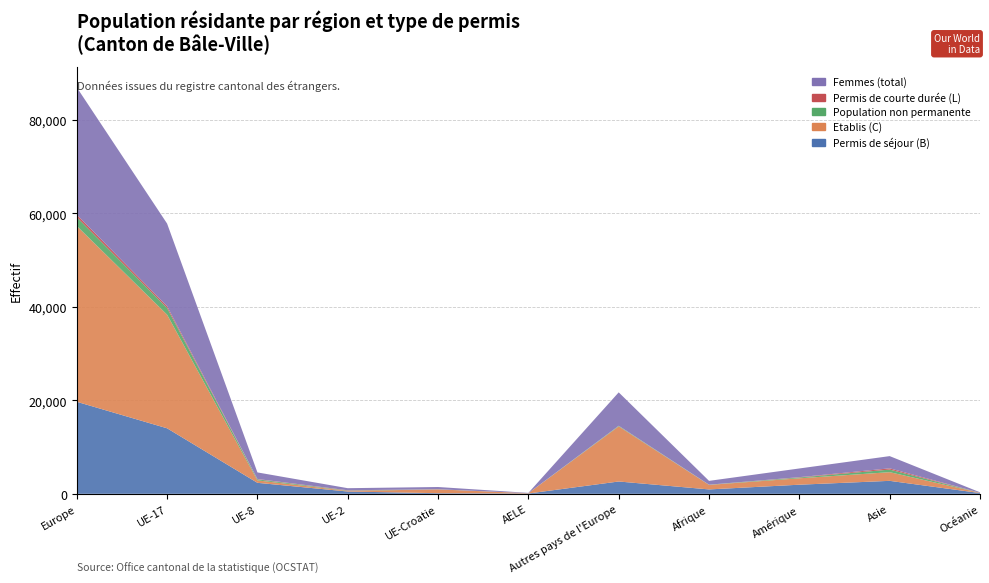

Reading left to right, what are all the values shown in this chart?

Permis de séjour (B): 19693	14019	2352	490	130	67	2635	938	1949	2773	161
Etablis (C): 37631	24312	524	129	815	64	11787	967	1371	1856	47
Population non permanente: 1867	1438	215	74	21	6	113	34	169	554	9
Permis de courte durée (L): 550	381	72	66	5	2	24	11	72	267	6
Femmes (total): 27232	17679	1415	443	484	60	7151	820	1863	2616	101